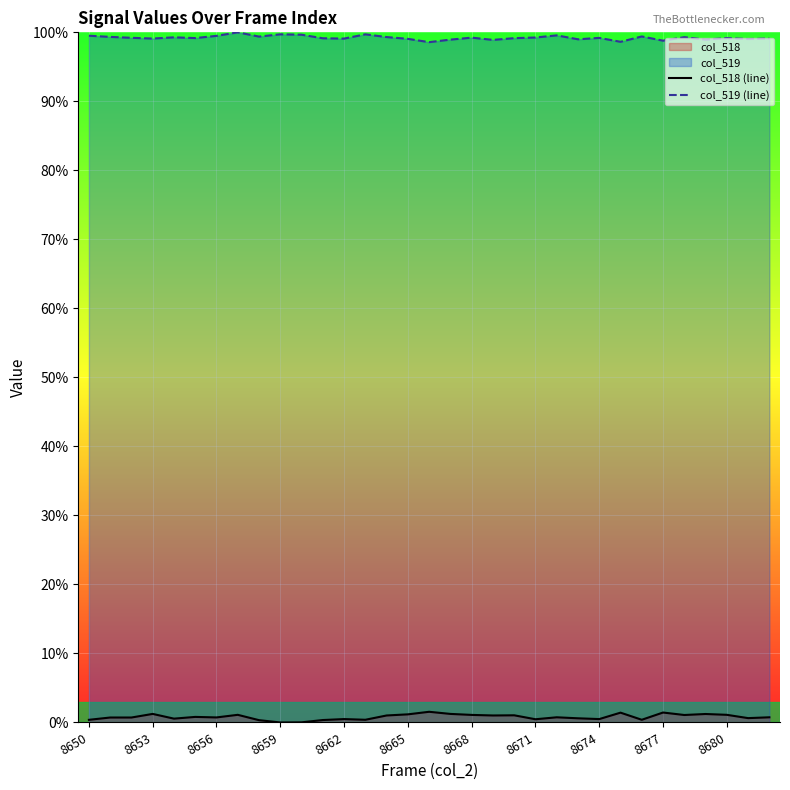

Rank the series by their maximum value, from highest to lowest.

col_519 (line), col_518 (line)